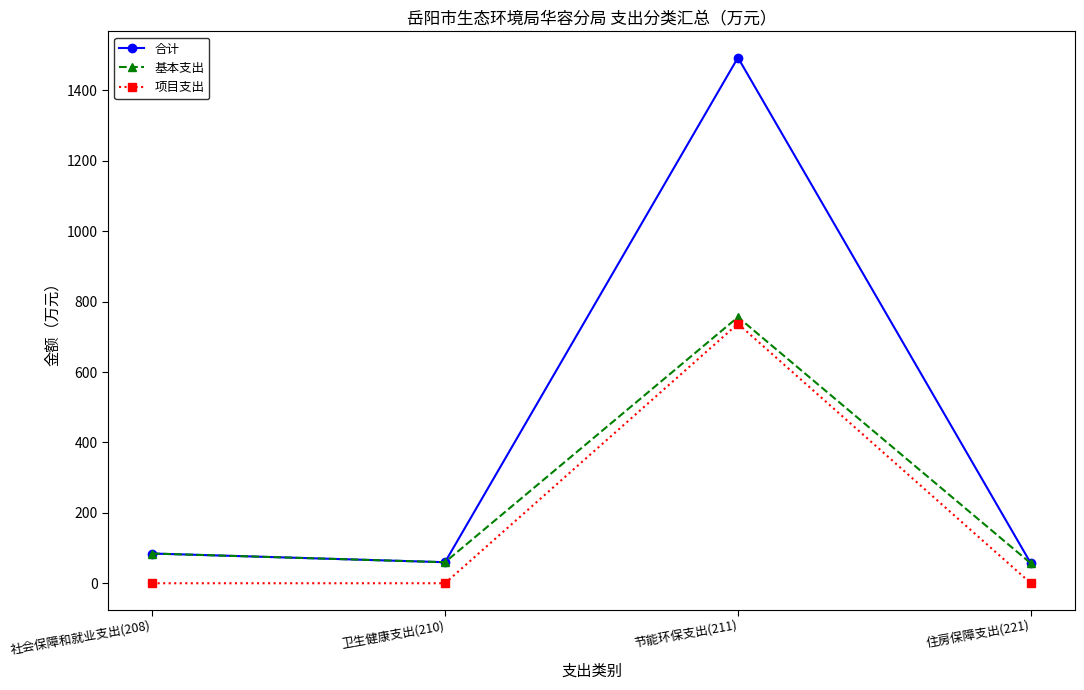

What is the sum of all 基本支出 values?

956.5